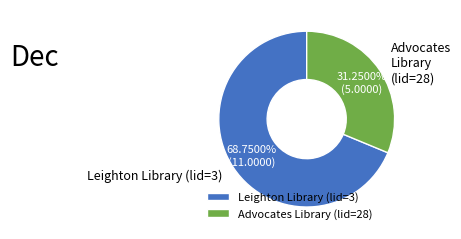

Is there a majority slice in this chart?

Yes